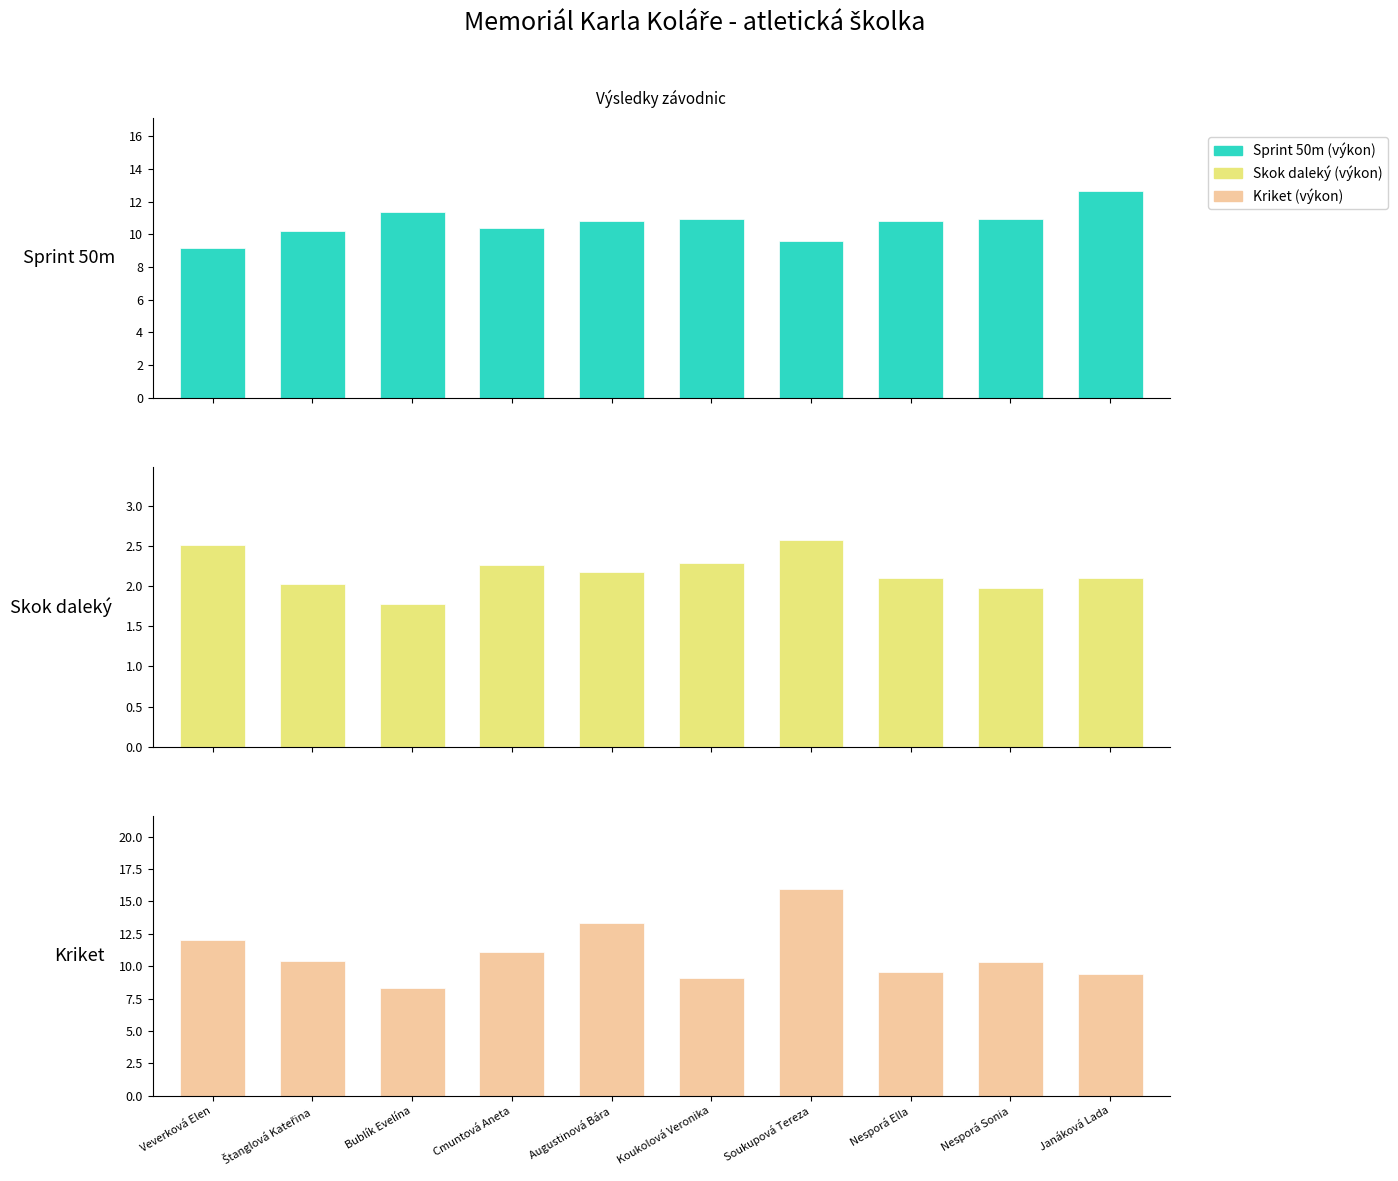

Rank the categories by Kriket (výkon) value from lowest to highest.

Bublík Evelína, Koukolová Veronika, Janáková Lada, Nesporá Ella, Nesporá Sonia, Štanglová Kateřina, Cmuntová Aneta, Veverková Elen, Augustinová Bára, Soukupová Tereza